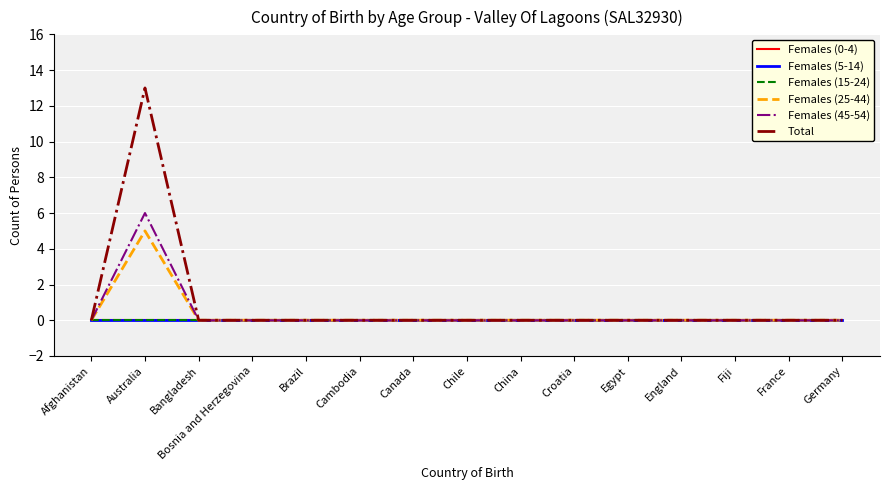

Is it true that Females (5-14) equals 0 at China?

True